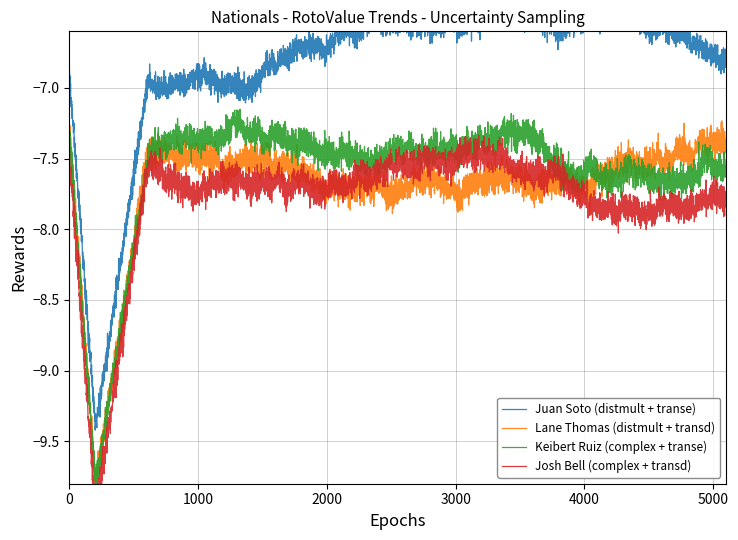

Count the number of data series in this chart.

4